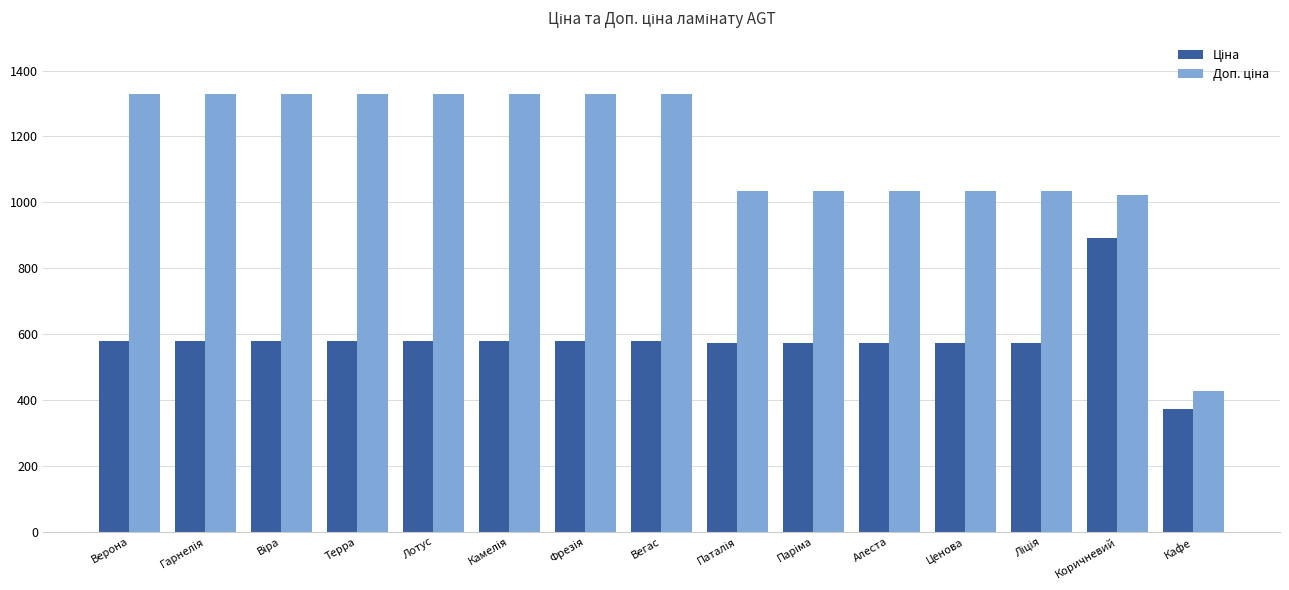

What is the greatest value displayed?

1330.3